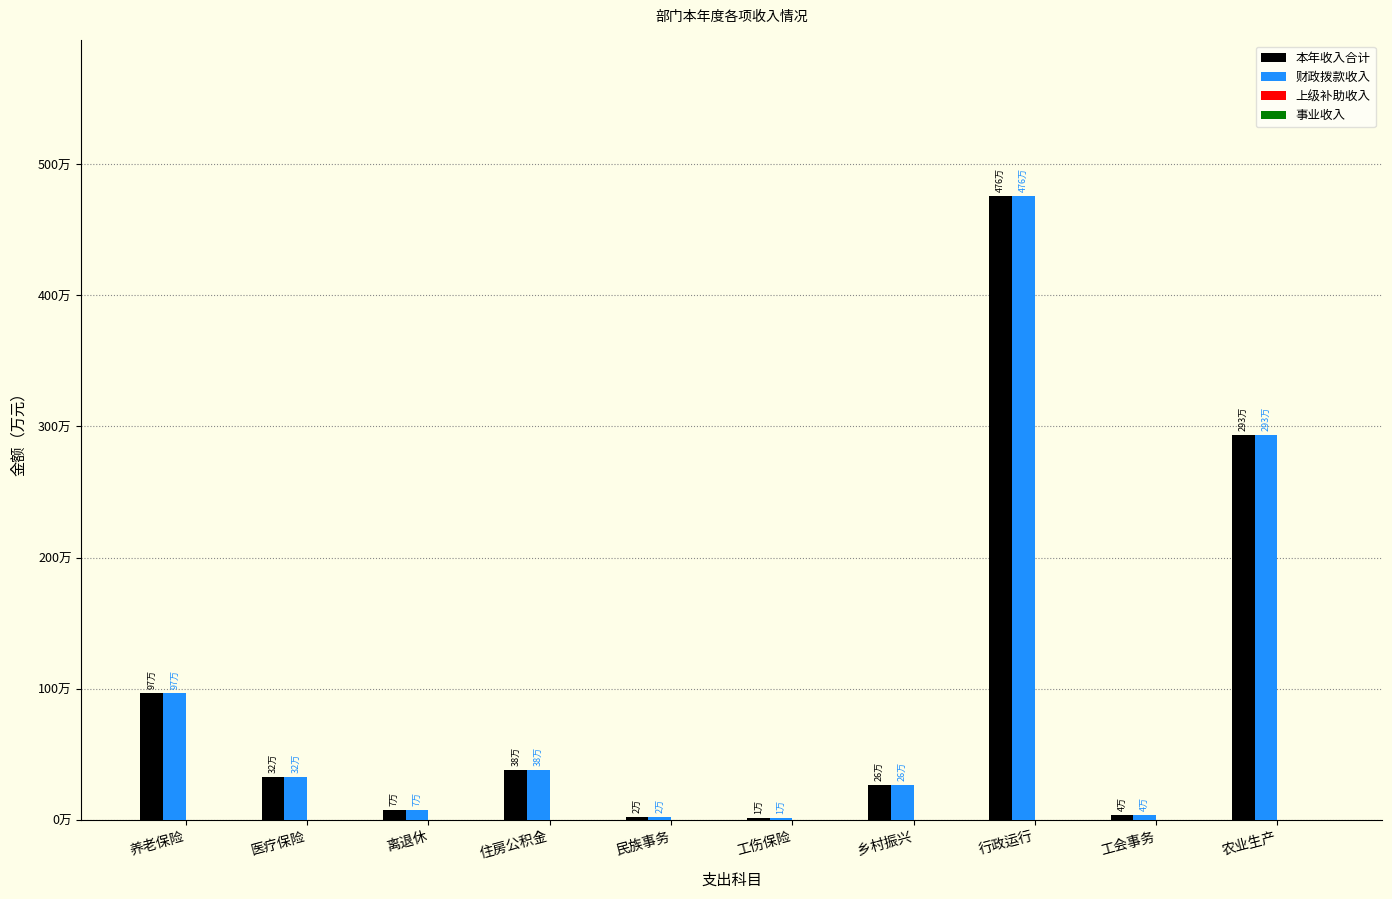

At which category is the sum across all series the highest?

行政运行